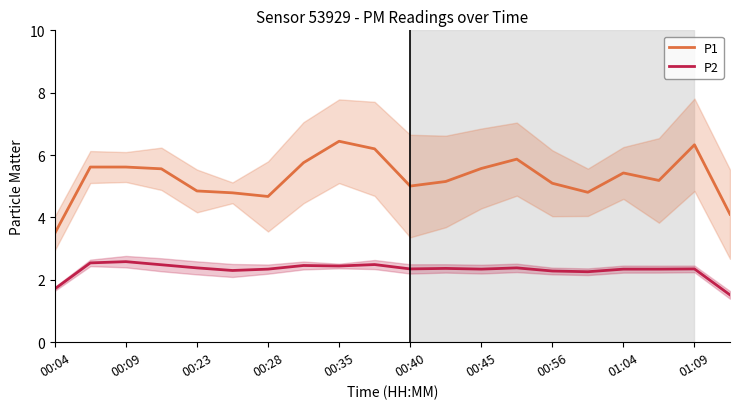

At how many categories does at least one series exceed 5?

14